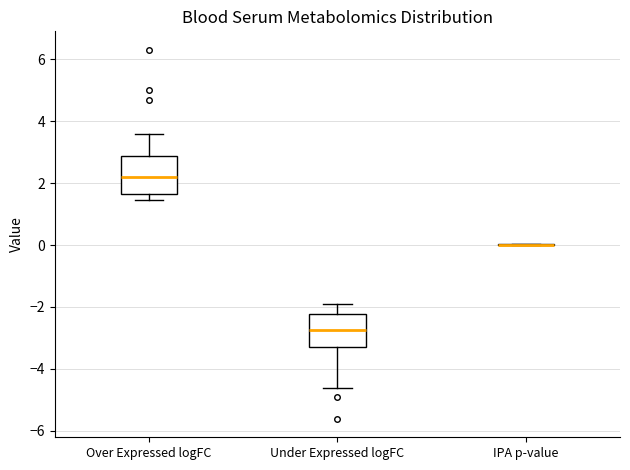

Reading left to right, transcribe this box plot: for each box, give where its median line is, the range the box spans, and where its two whiskers end, as read against the y-axis. The values are not printed on the chart, so give them approximately, as read against the axis.

Over Expressed logFC: median 2.2, box 1.6 to 2.8, whiskers 1.4 to 3.6
Under Expressed logFC: median -2.8, box -3.2 to -2.2, whiskers -4.6 to -1.8
IPA p-value: box collapsed to a line at 0.0, whiskers 0.0 to 0.0